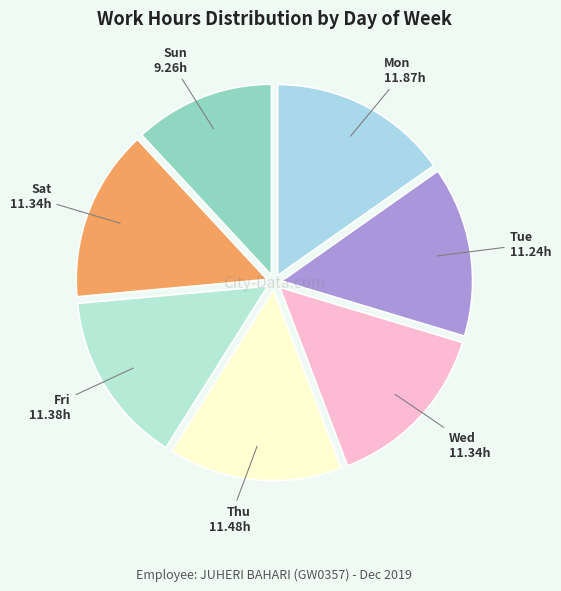

Is Thu the majority of the pie?

No